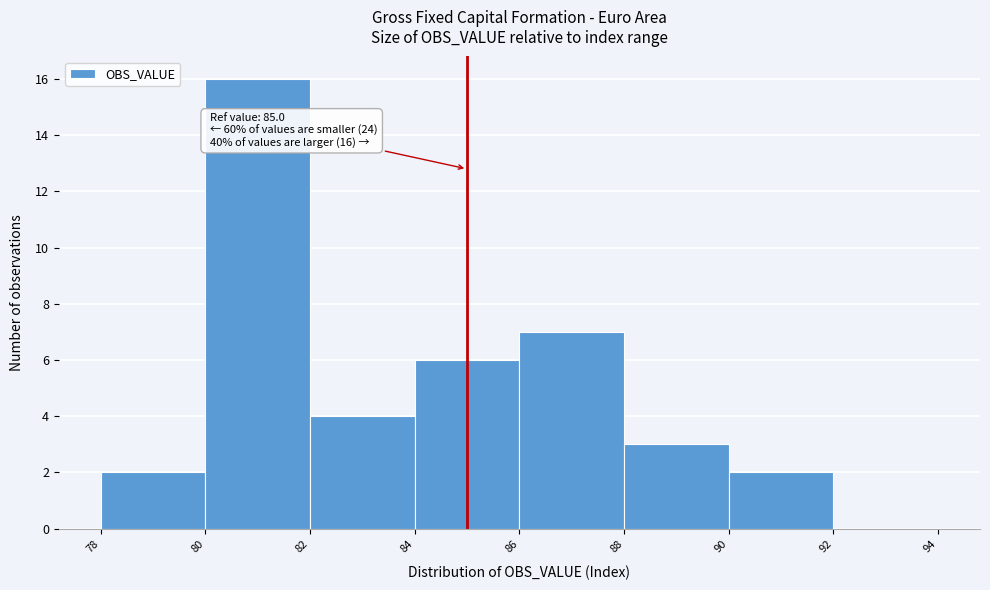

Which range on the x-axis has the tallest bar?

80 to 82